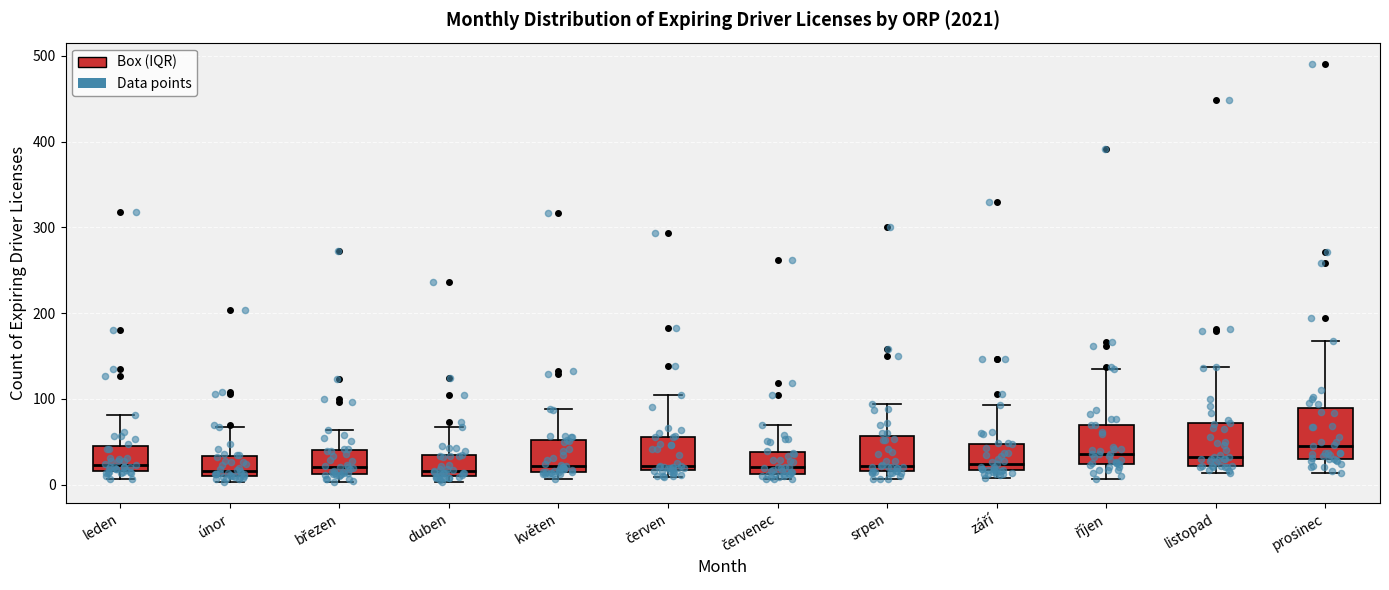

Reading left to right, transcribe this box plot: for each box, give where its median line is, the range the box spans, and where its two whiskers end, as read against the y-axis. The values are not printed on the chart, so give them approximately, as read against the axis.

leden: median 20 (just above the box's lower edge), box 20 to 40, whiskers 10 to 80
únor: median 20, box 10 to 30, whiskers 0 to 70
březen: median 20, box 10 to 40, whiskers 0 to 60
duben: median 20, box 10 to 30, whiskers 0 to 70
květen: median 20 (just above the box's lower edge), box 20 to 50, whiskers 10 to 90
červen: median 20 (just above the box's lower edge), box 20 to 60, whiskers 10 to 110
červenec: median 20, box 10 to 40, whiskers 10 (just below the box's lower edge) to 70
srpen: median 20 (just above the box's lower edge), box 20 to 60, whiskers 10 to 90
září: median 20 (just above the box's lower edge), box 20 to 50, whiskers 10 to 90
říjen: median 40, box 20 to 70, whiskers 10 to 140
listopad: median 30, box 20 to 70, whiskers 10 to 140
prosinec: median 50, box 30 to 90, whiskers 10 to 170